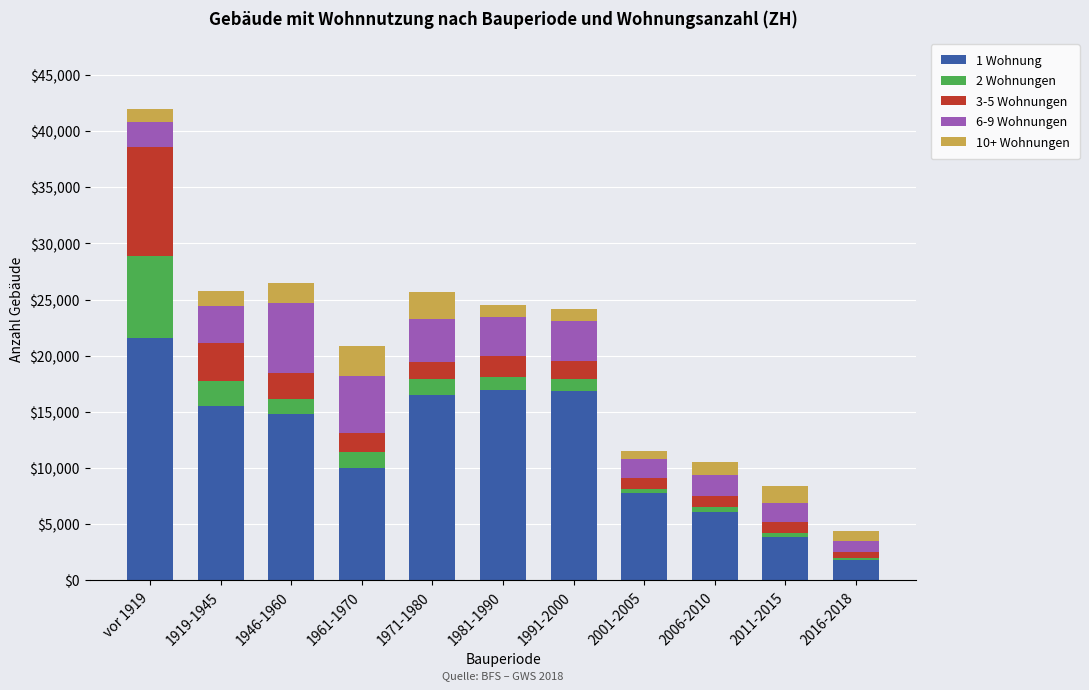

Is it true that 1 Wohnung equals 7723 at 1981-1990?

False